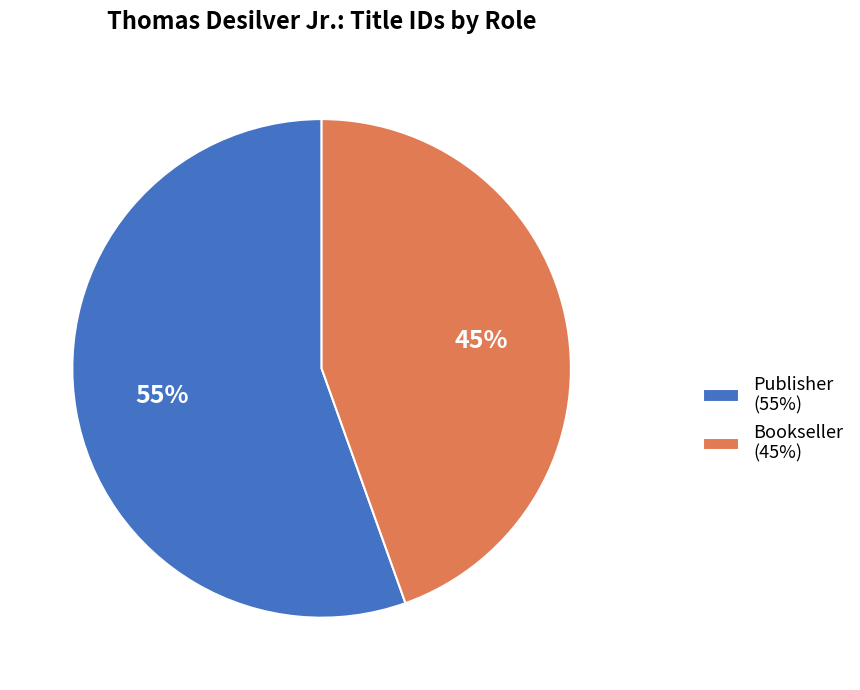

Which slice is the largest?

Publisher